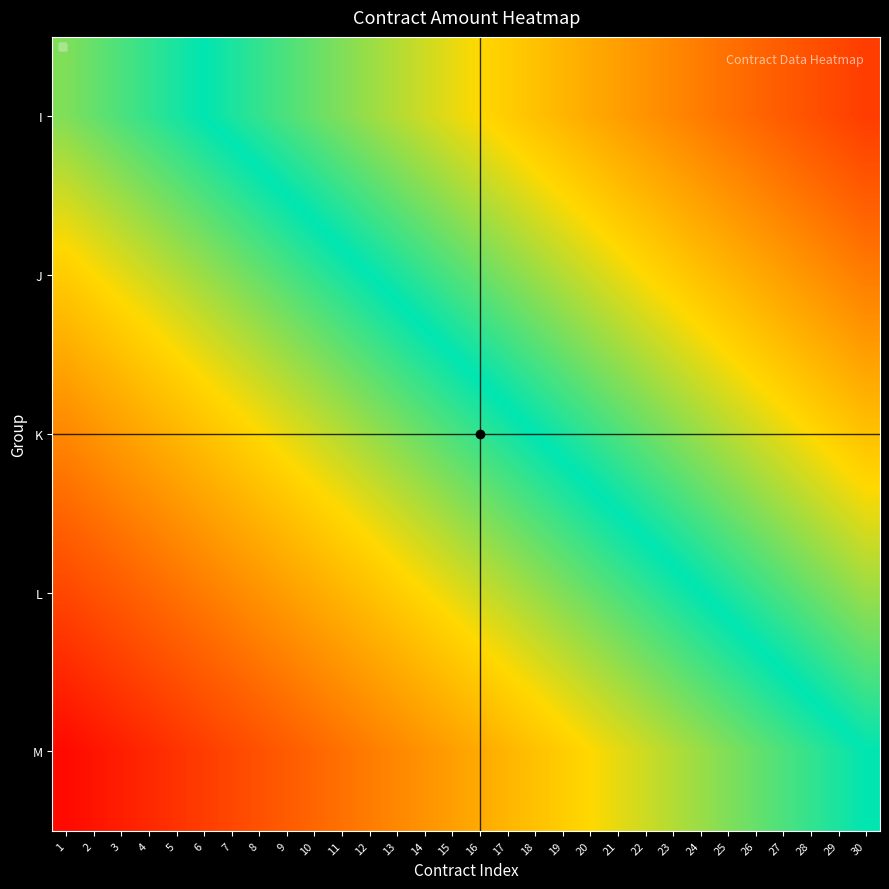

What is the minimum value shown in the chart?

-1.0